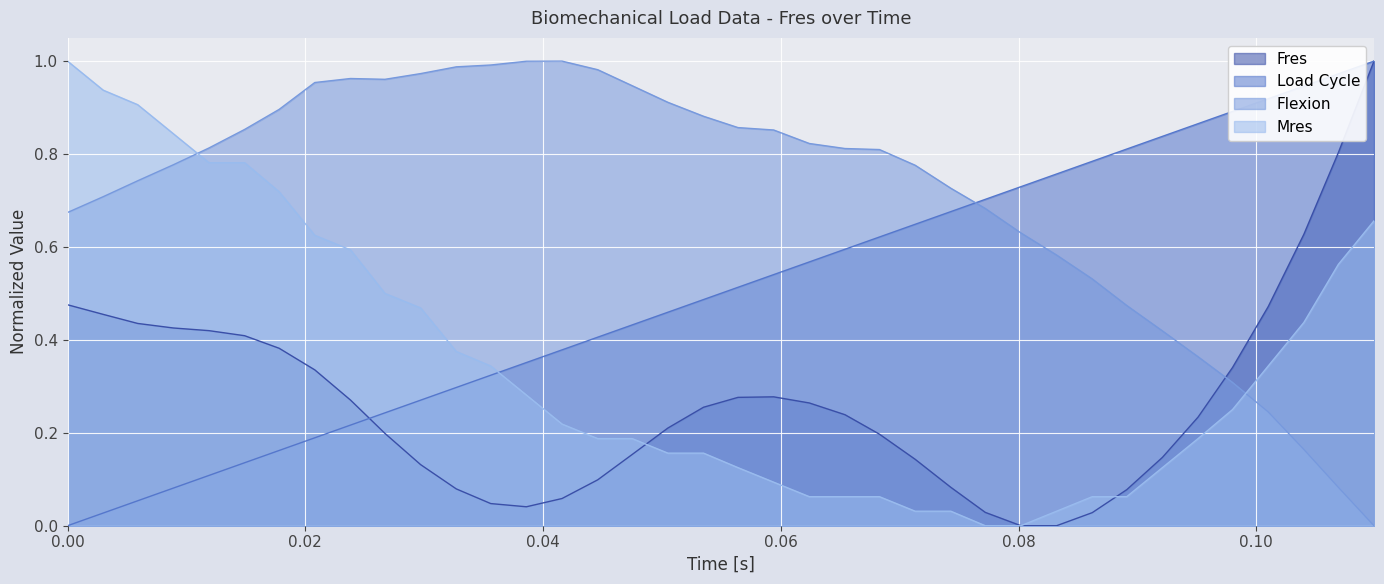

Which series ends up on top after the final intersection of Load Cycle and Flexion?

Load Cycle